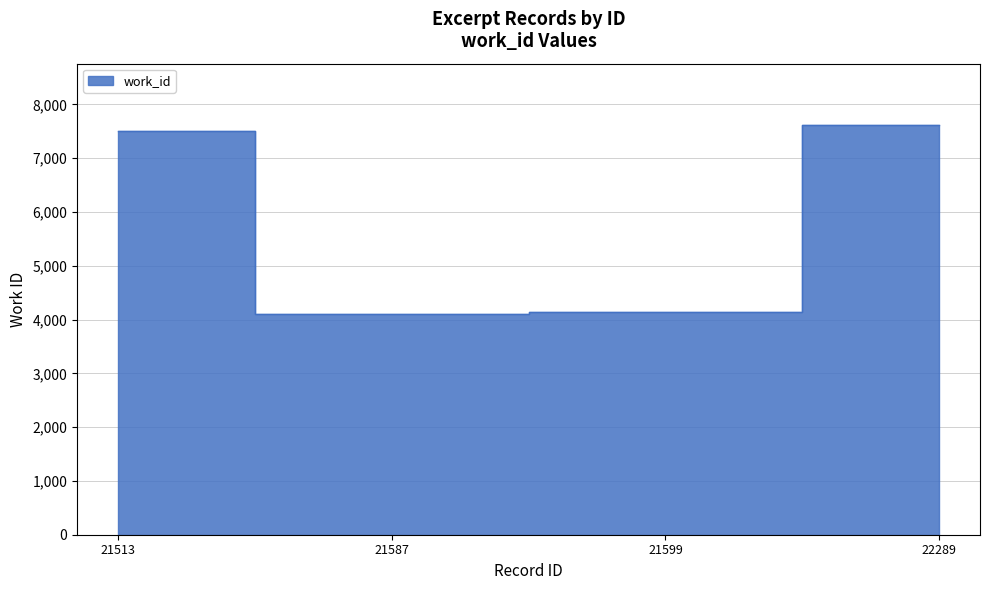

What is the maximum value shown in the chart?

7614